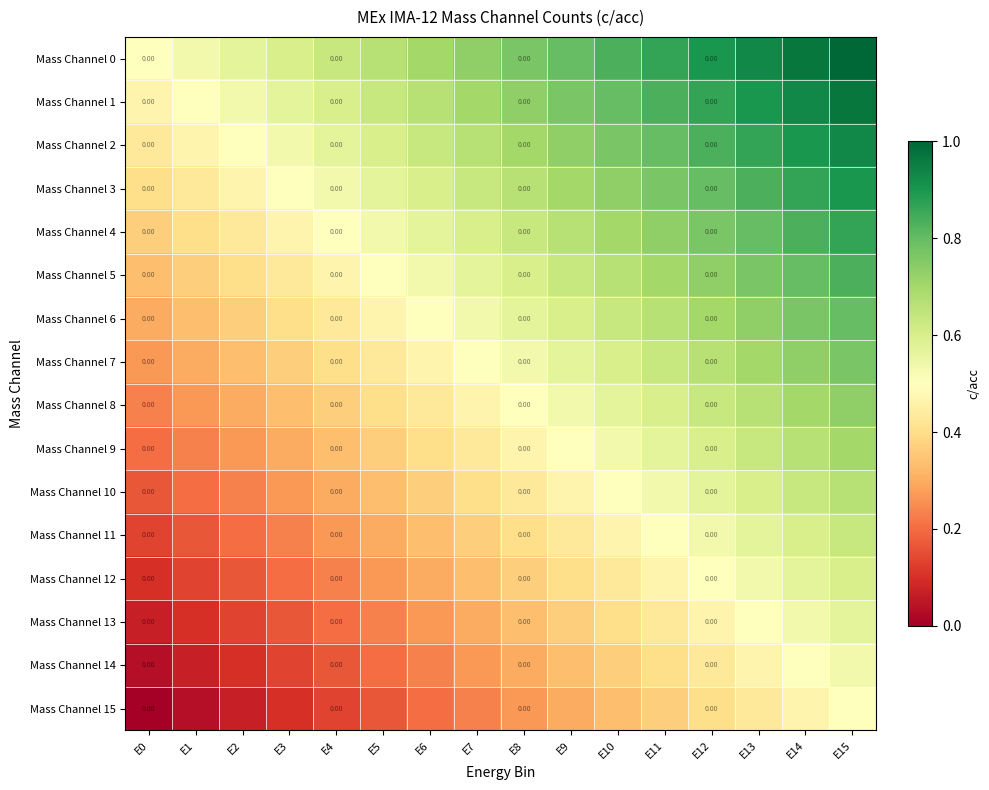

Is the value of Mass Channel 7 at E14 greater than the value of Mass Channel 10 at E7?

Yes